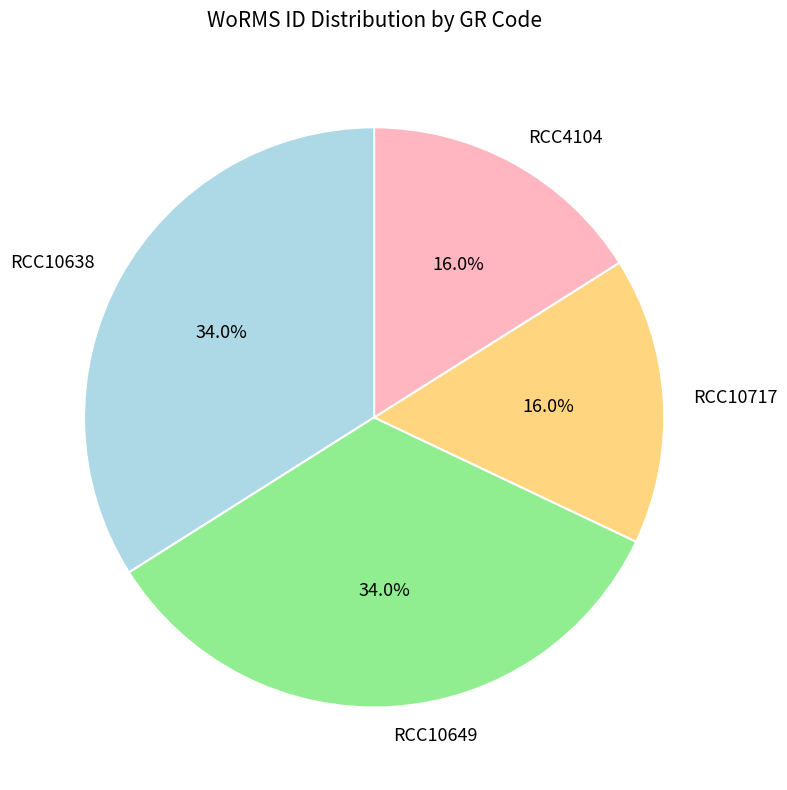

Is RCC10649 the majority of the pie?

No